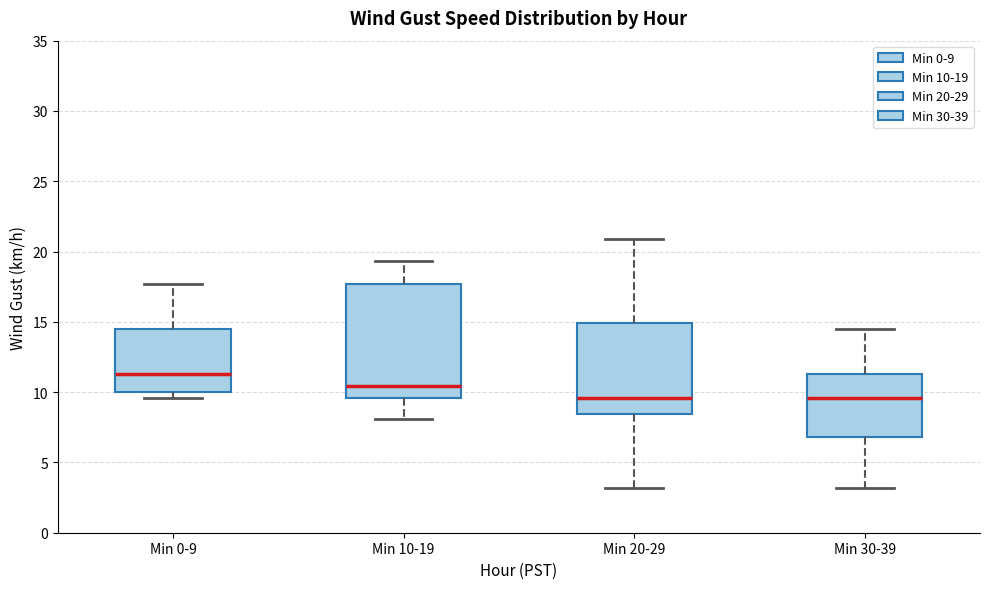

Which box is the tallest, from its lower edge to its upper edge?

Min 10-19